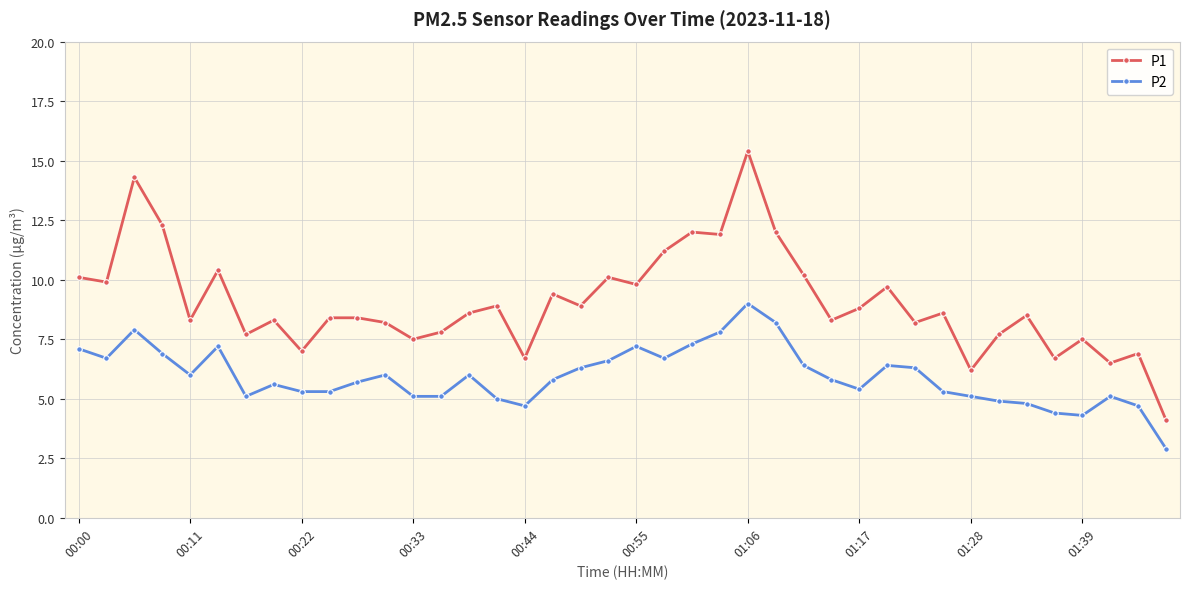

Which series has the largest range (max minus min)?

P1